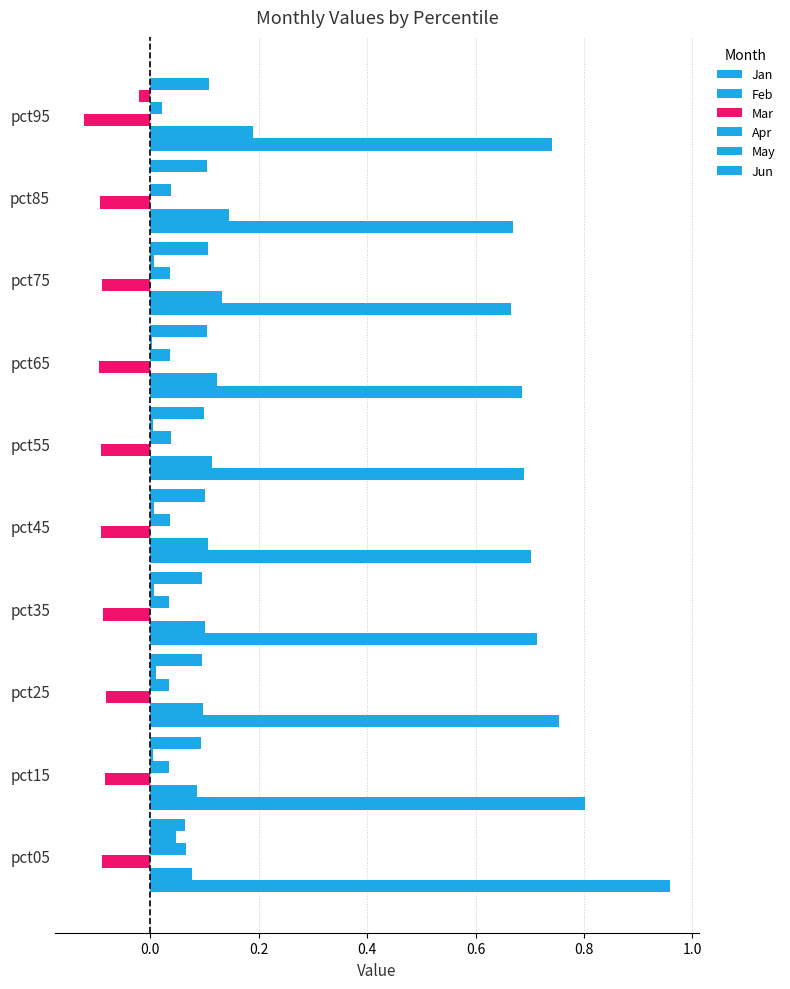

Count the number of data series in this chart.

6